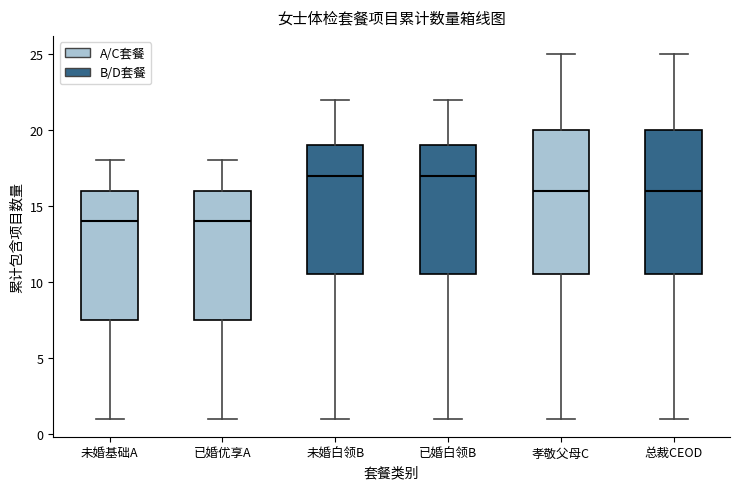

Where does the median line of the box for 已婚白领B sit on the y-axis? The values are not printed on the chart, so give them approximately, as read against the axis.

17.0